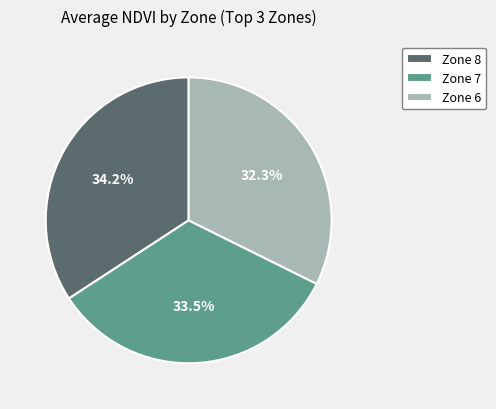

Rank the categories by value from lowest to highest.

Zone 6, Zone 7, Zone 8